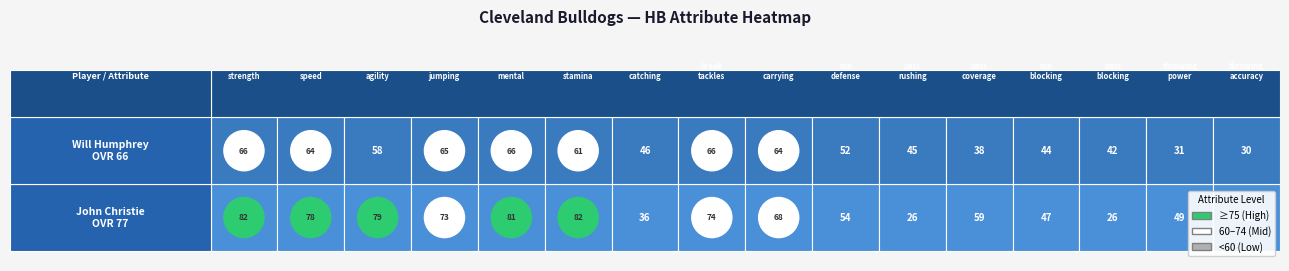

Reading left to right, transcribe all the data shown in this chart.

John Christie: strength=82	speed=78	agility=79	jumping=73	mental=81	stamina=82	catching=36	break_tackles=74	carrying=68	run_defense=54	pass_rushing=26	pass_coverage=59	run_blocking=47	pass_blocking=26	throwing_power=49	throwing_accuracy=21
Will Humphrey: strength=66	speed=64	agility=58	jumping=65	mental=66	stamina=61	catching=46	break_tackles=66	carrying=64	run_defense=52	pass_rushing=45	pass_coverage=38	run_blocking=44	pass_blocking=42	throwing_power=31	throwing_accuracy=30